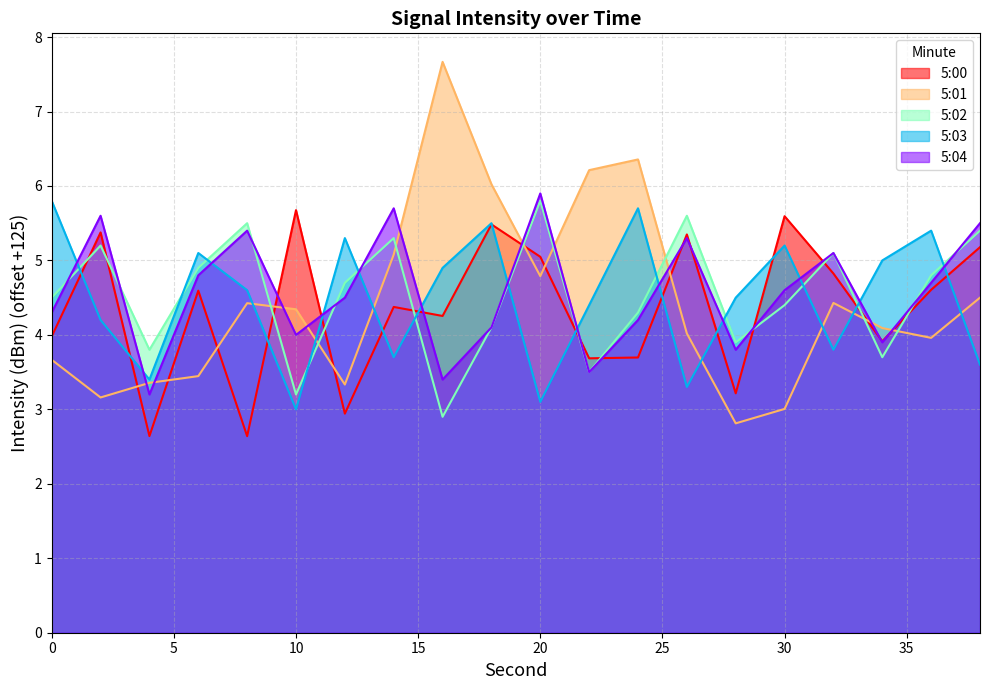

Which series has the largest total across all categories?

5:04